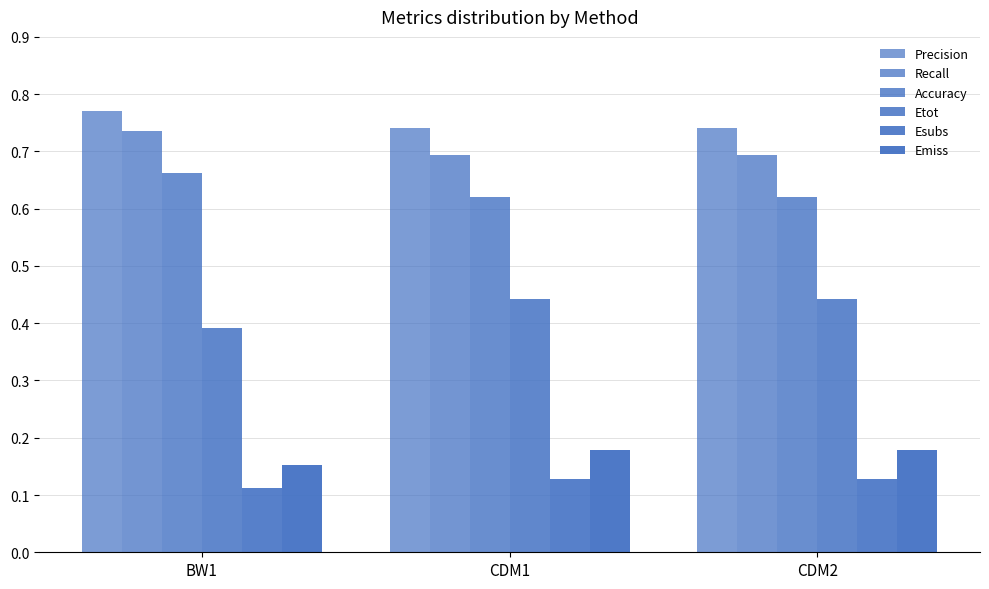

Count the number of categories in the chart.

3